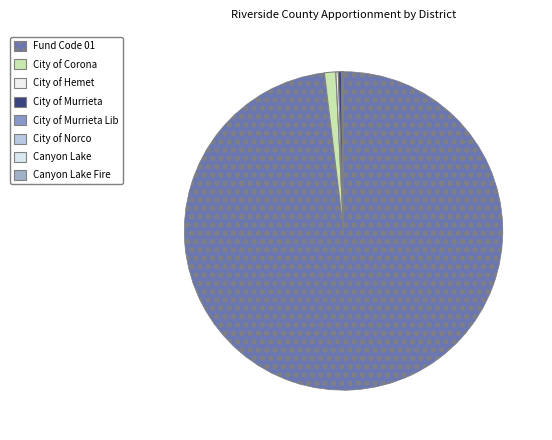

Is the sum of City of Norco and City of Hemet greater than half?

No